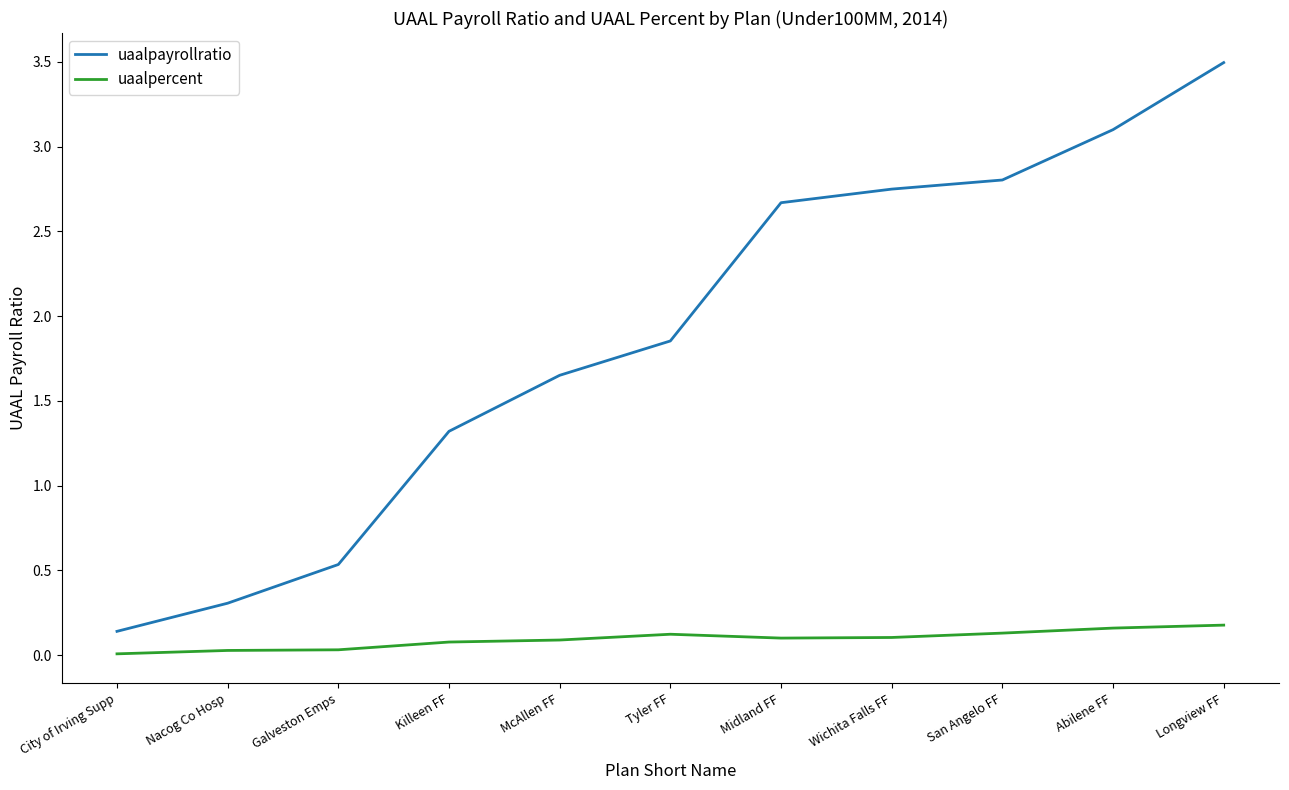

What are all the series names shown in the legend?

uaalpayrollratio, uaalpercent